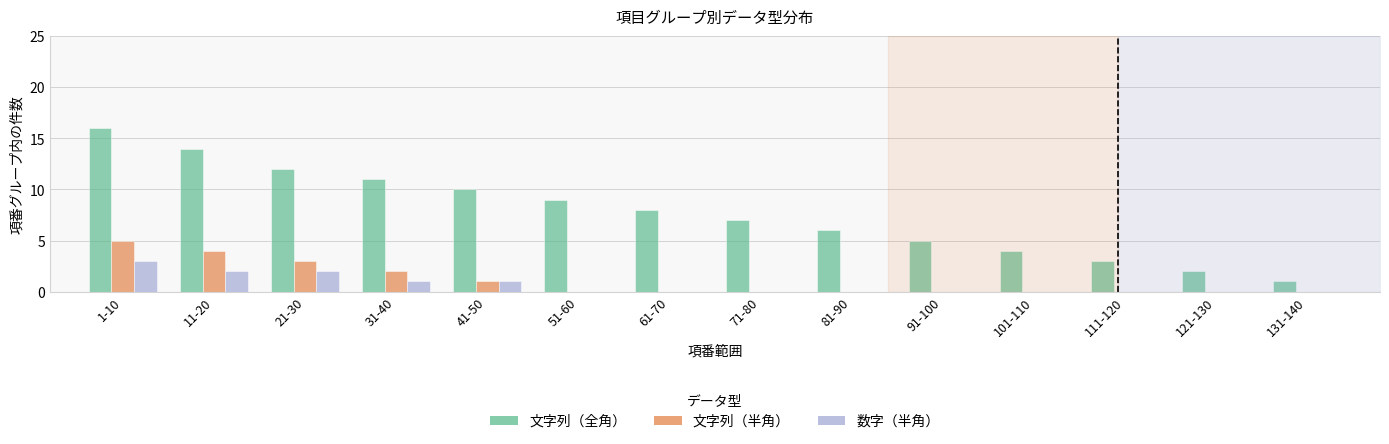

At which label is 文字列（半角） closest to 2?

31-40